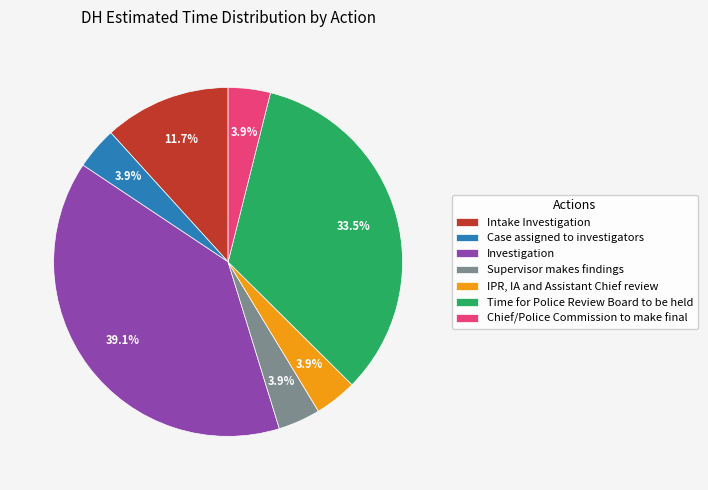

Between Investigation and Chief/Police Commission to make final, which is larger?

Investigation